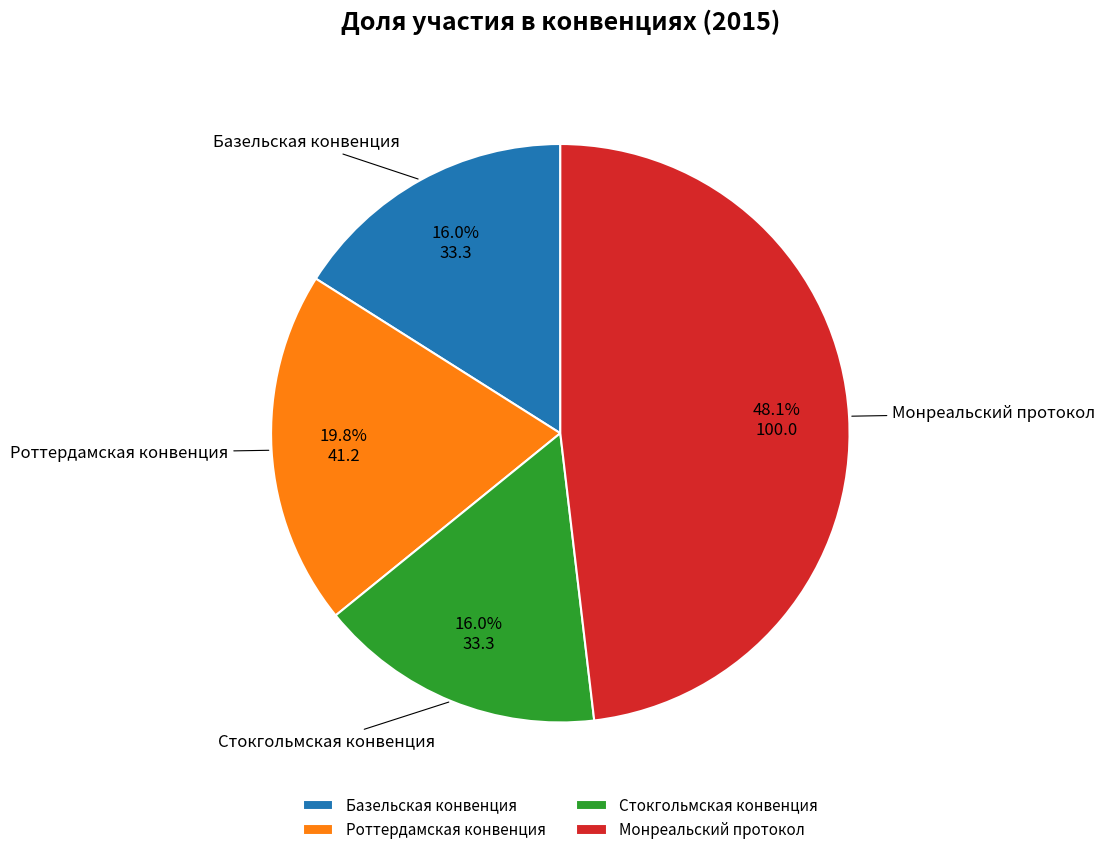

What is the largest slice in the pie chart?

Монреальский протокол